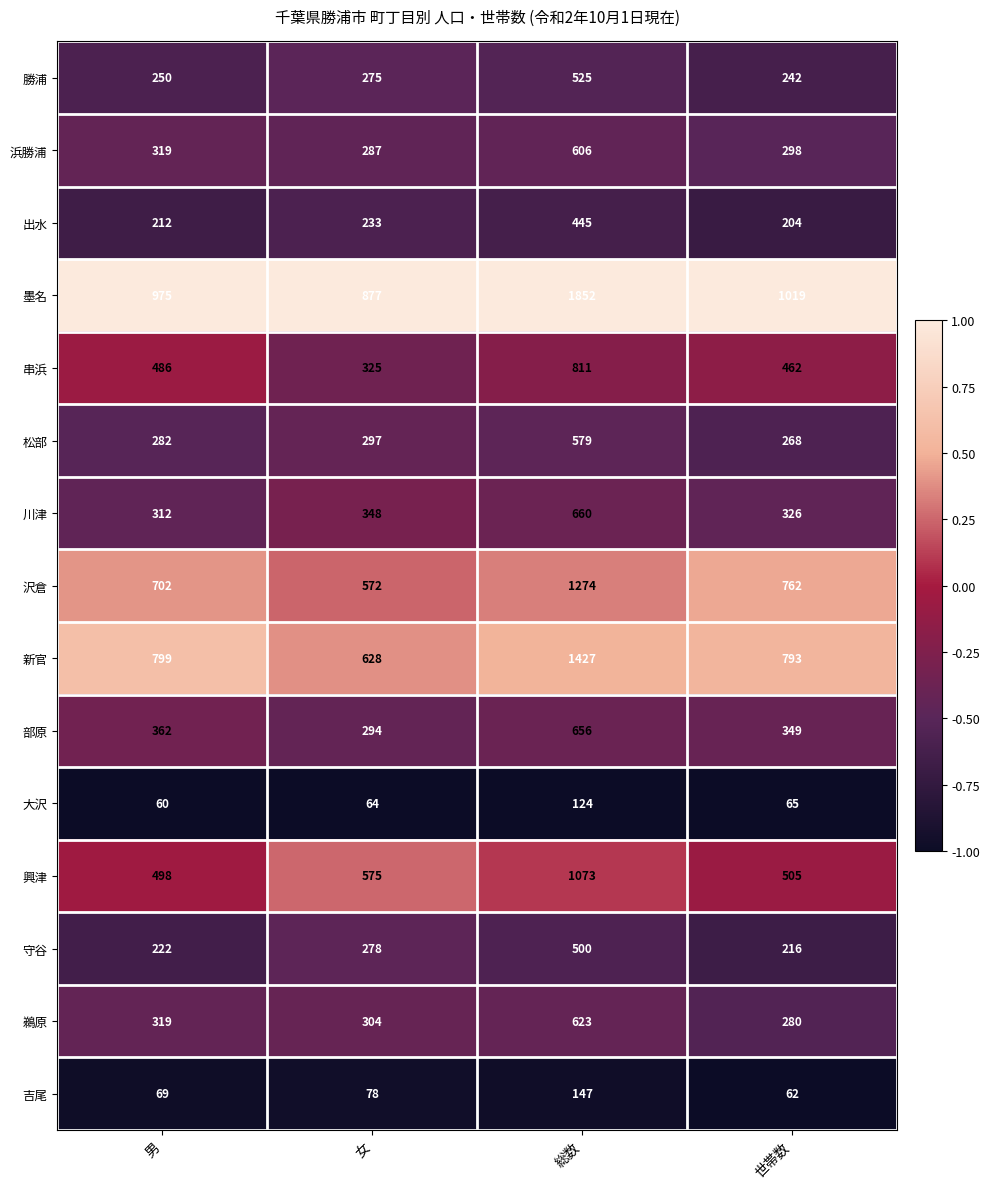

The 吉尾 series shows 252 at 総数. True or false?

False